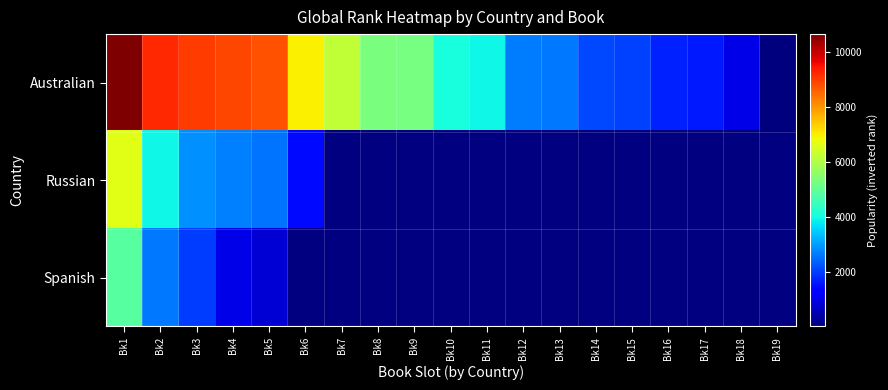

Reading left to right, extract all data points from this chart.

Australian: Bk1=10660	Bk2=9215	Bk3=9027	Bk4=8882	Bk5=8773	Bk6=6956	Bk7=6210	Bk8=5327	Bk9=5261	Bk10=4059	Bk11=3942	Bk12=2633	Bk13=2620	Bk14=2097	Bk15=2013	Bk16=1699	Bk17=1586	Bk18=962	Bk19=1
Russian: Bk1=6629	Bk2=3941	Bk3=2860	Bk4=2685	Bk5=2570	Bk6=1453	Bk7=11072	Bk8=11072	Bk9=11072	Bk10=11072	Bk11=11072	Bk12=11072	Bk13=11072	Bk14=11072	Bk15=11072	Bk16=11072	Bk17=11072	Bk18=11072	Bk19=11072
Spanish: Bk1=4837	Bk2=2585	Bk3=1989	Bk4=986	Bk5=827	Bk6=11072	Bk7=11072	Bk8=11072	Bk9=11072	Bk10=11072	Bk11=11072	Bk12=11072	Bk13=11072	Bk14=11072	Bk15=11072	Bk16=11072	Bk17=11072	Bk18=11072	Bk19=11072